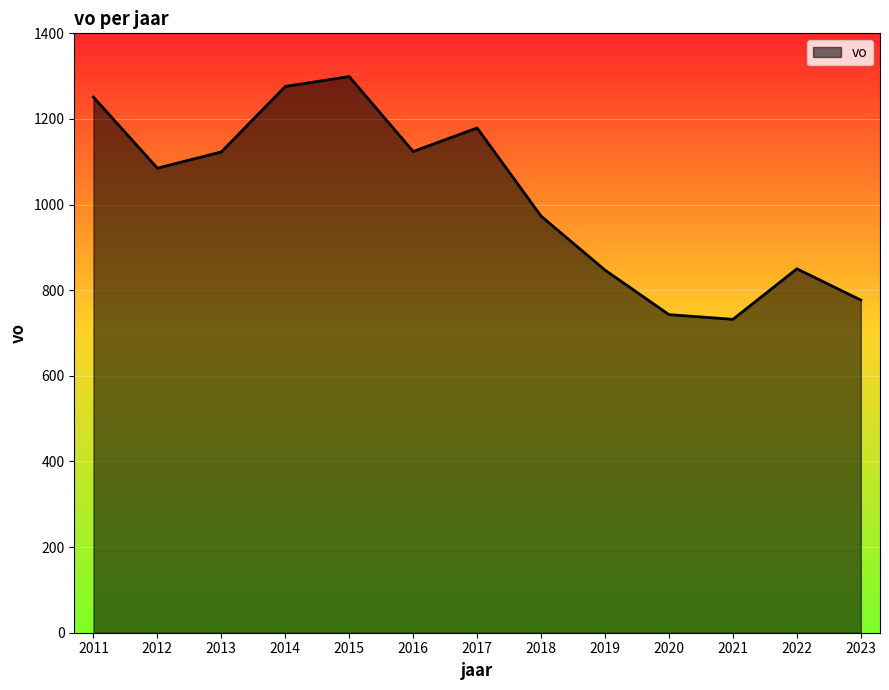

What is the difference between the values at 2013 and 2014?

153